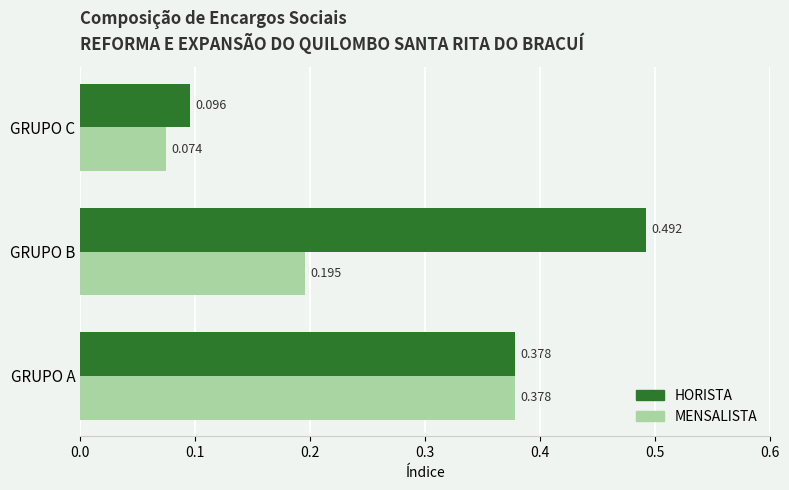

Rank the series by their maximum value, from lowest to highest.

MENSALISTA, HORISTA